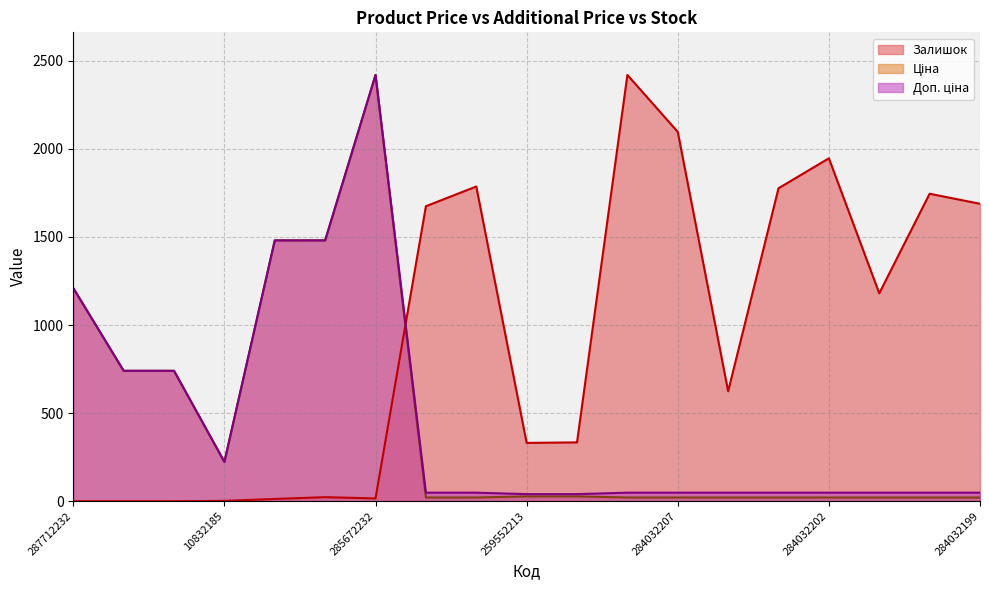

How many values in Залишок are above zero?

16